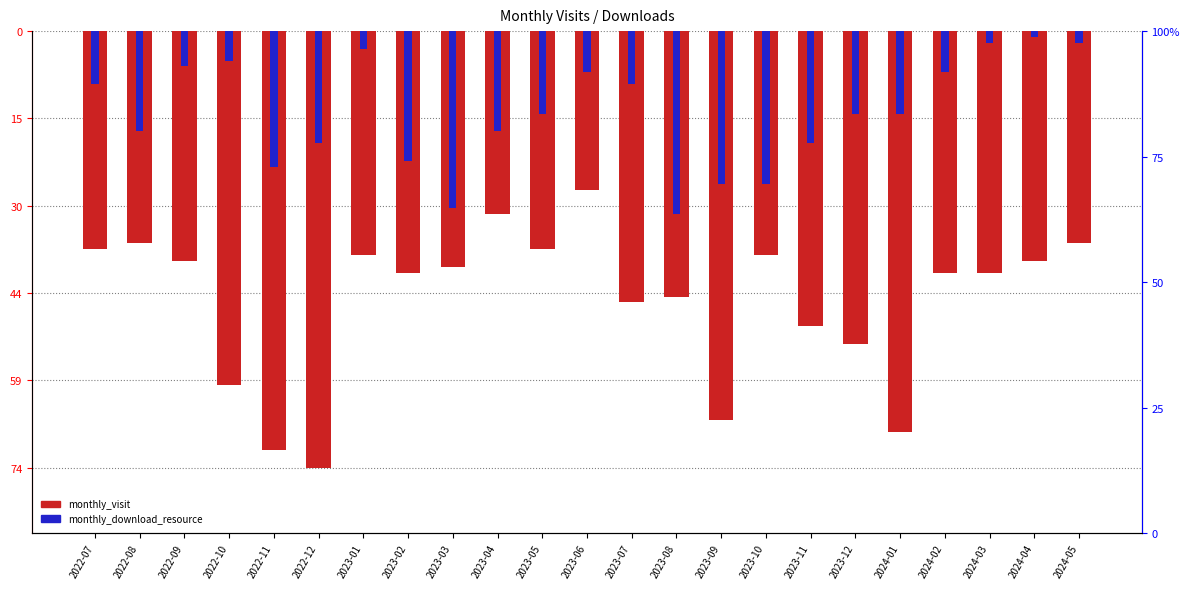

Reading left to right, extract all data points from this chart.

monthly_visit: -37	-36	-39	-60	-71	-74	-38	-41	-40	-31	-37	-27	-46	-45	-66	-38	-50	-53	-68	-41	-41	-39	-36
monthly_download_resource: -9	-17	-6	-5	-23	-19	-3	-22	-30	-17	-14	-7	-9	-31	-26	-26	-19	-14	-14	-7	-2	-1	-2